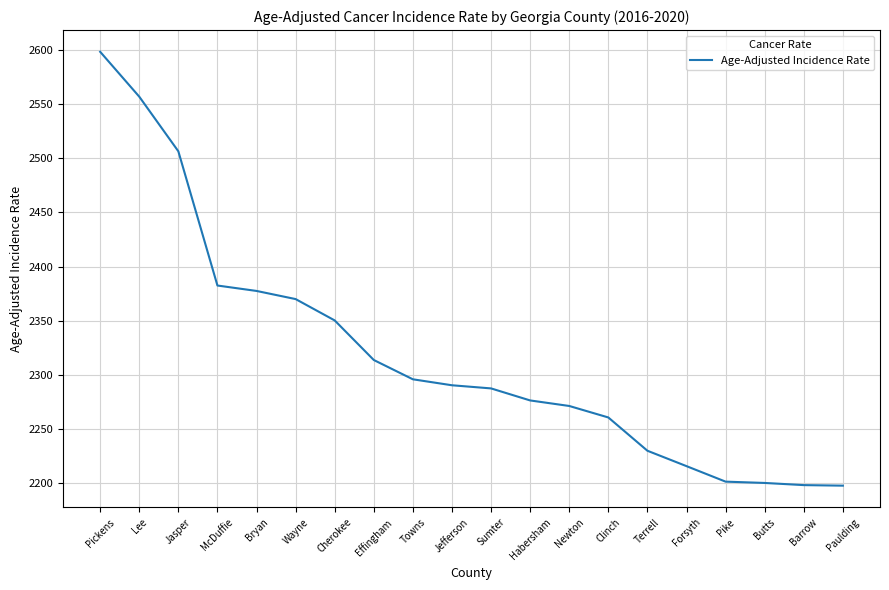

How many lines are shown in the chart?

1